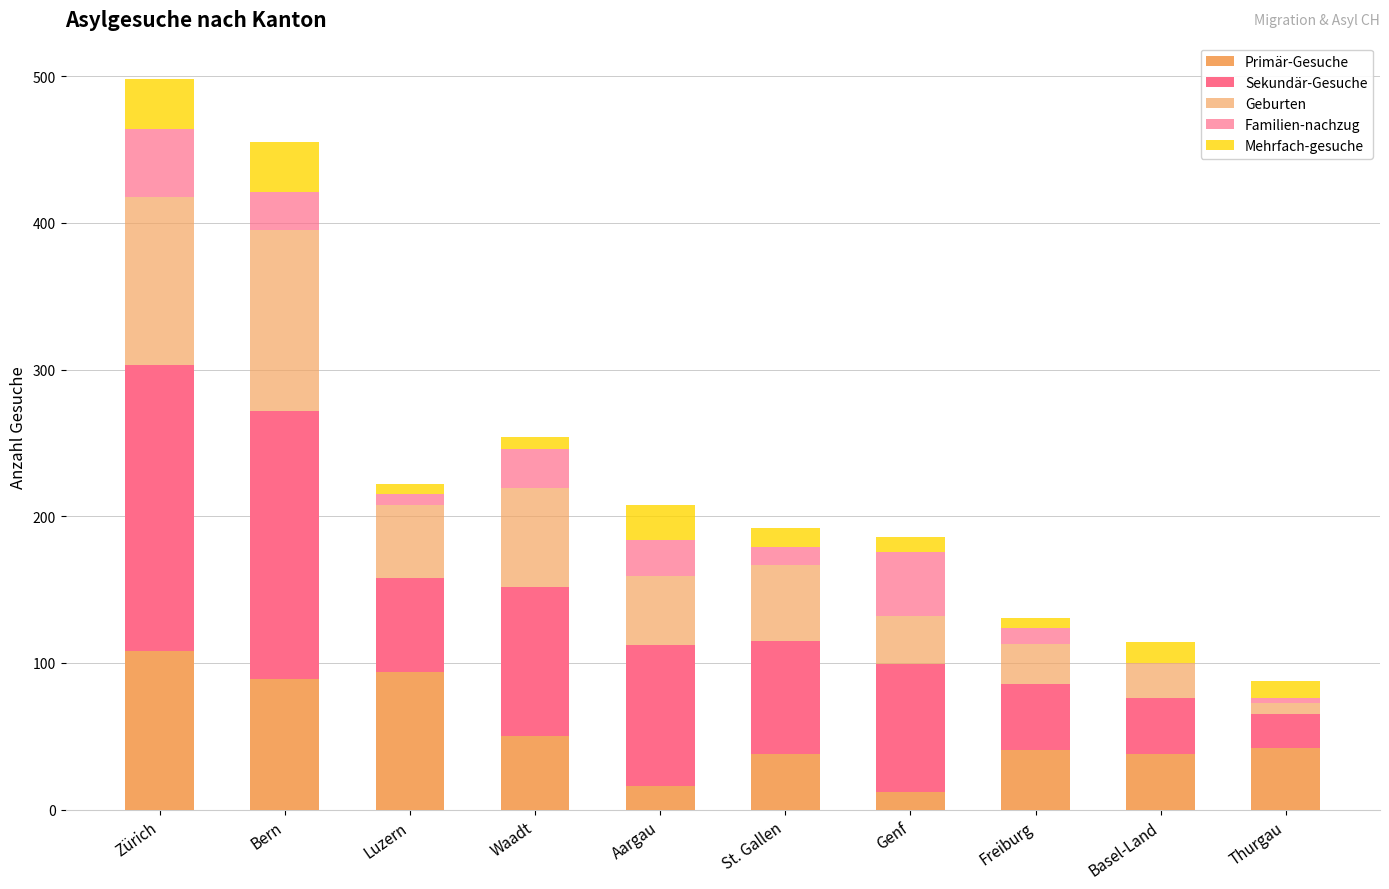

What is the difference between the maximum and minimum values in the Primär-Gesuche series?

96